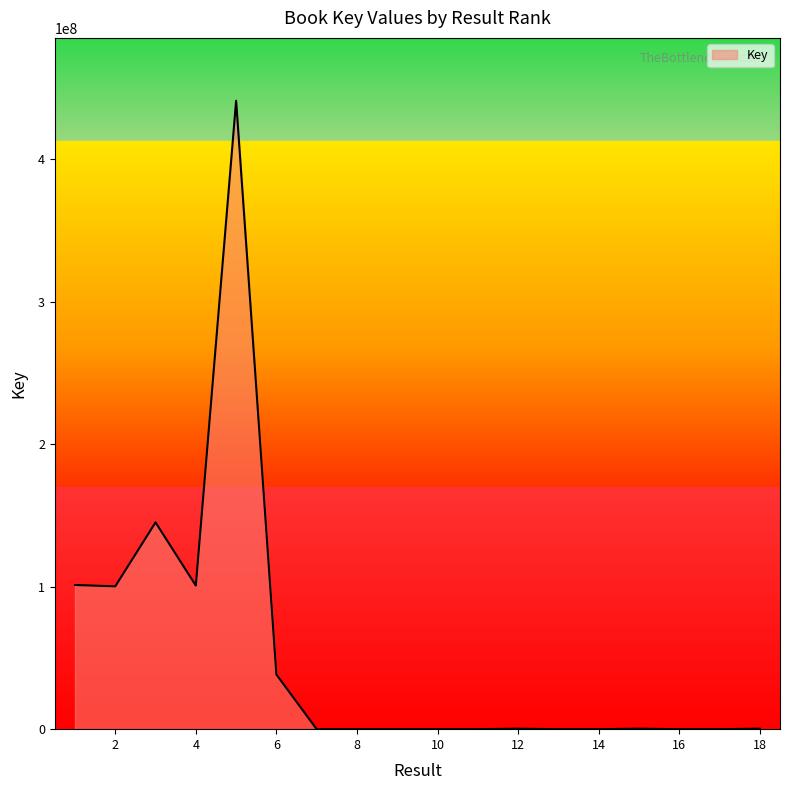

What is the maximum value shown in the chart?

440956494